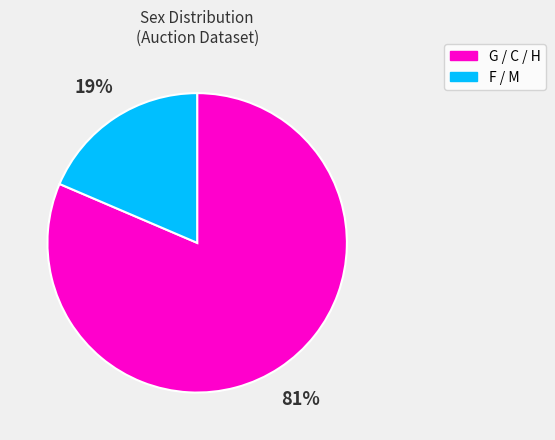

Rank the categories by value from lowest to highest.

F / M, G / C / H